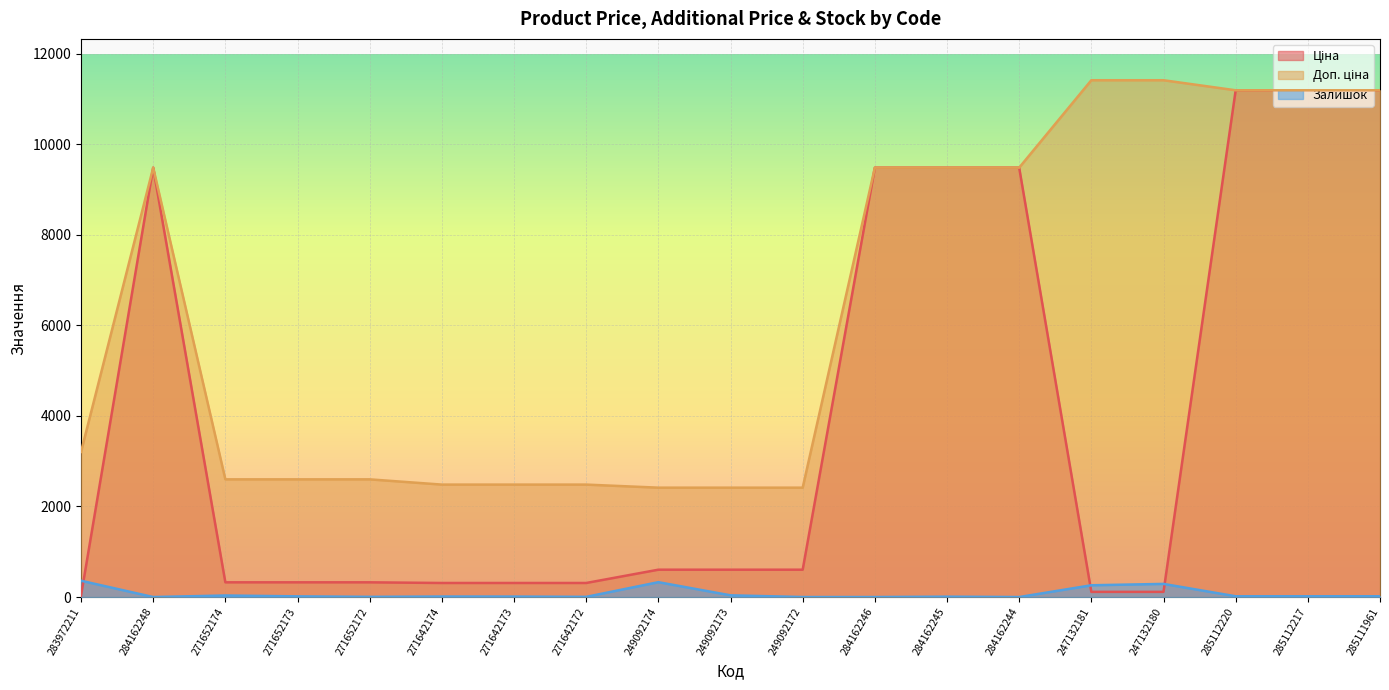

Which has a higher value, 284162245 or 284162244?

284162245